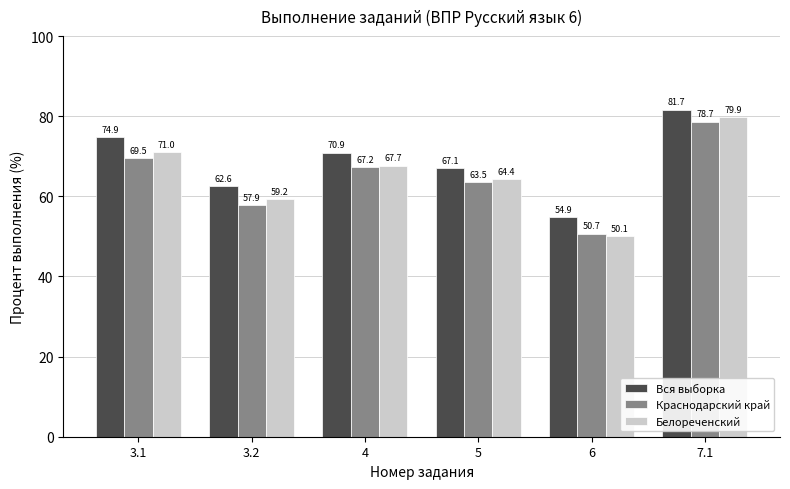

Rank the series at 4 from lowest to highest value.

Краснодарский край, Белореченский, Вся выборка